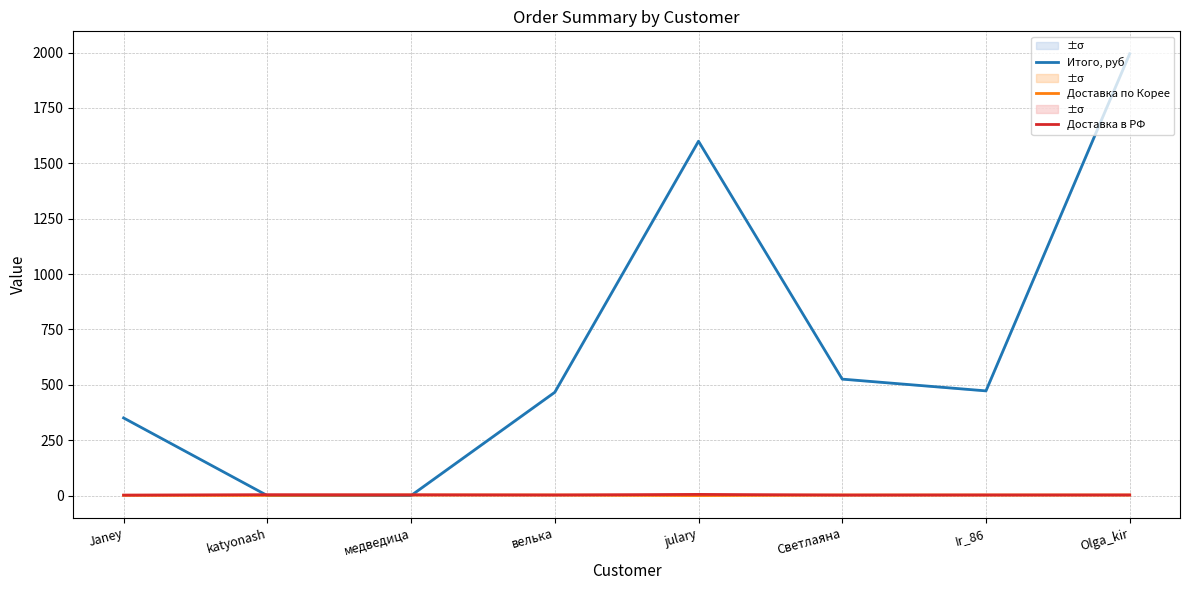

At which category is the sum across all series the highest?

Olga_kir